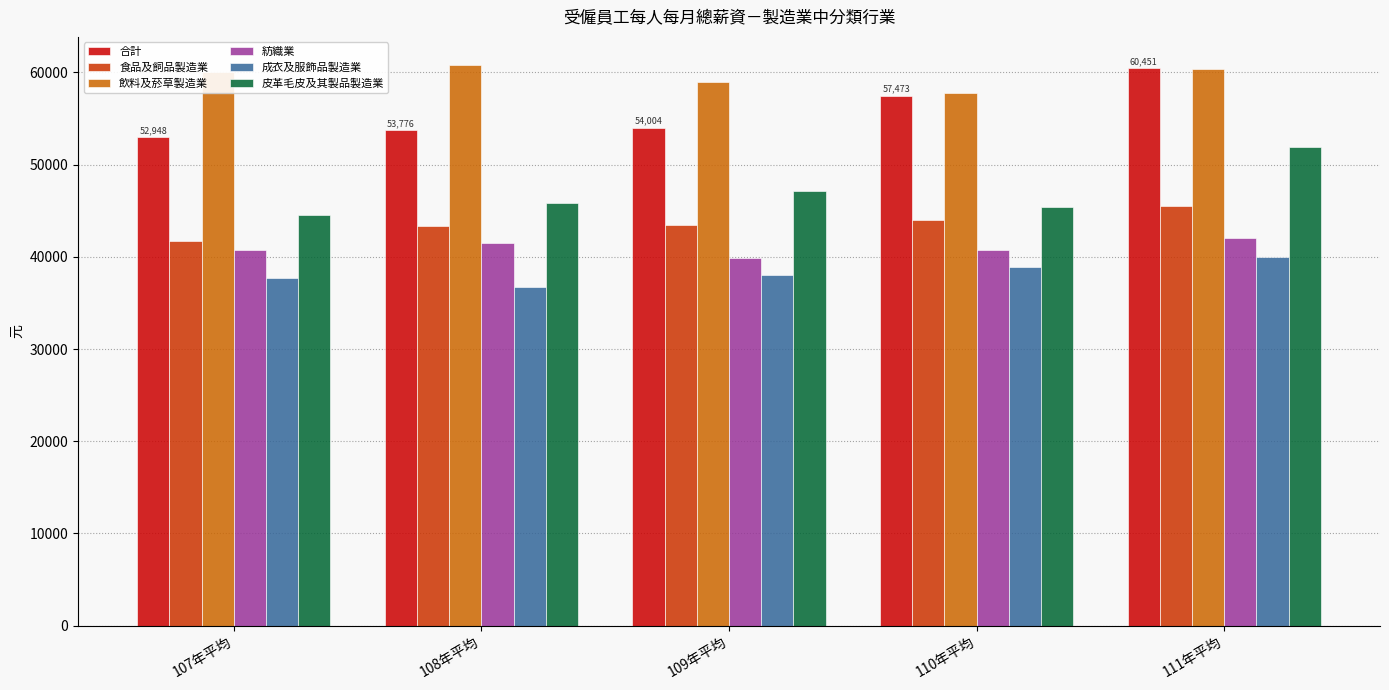

What is the greatest value displayed?

60798